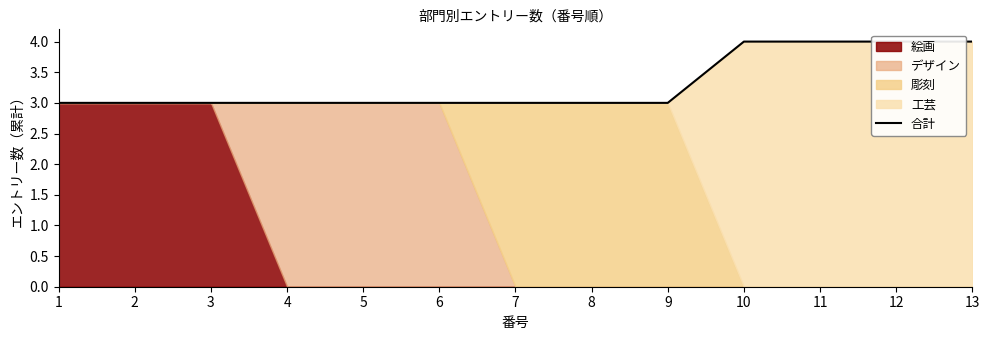

How many lines are shown in the chart?

1